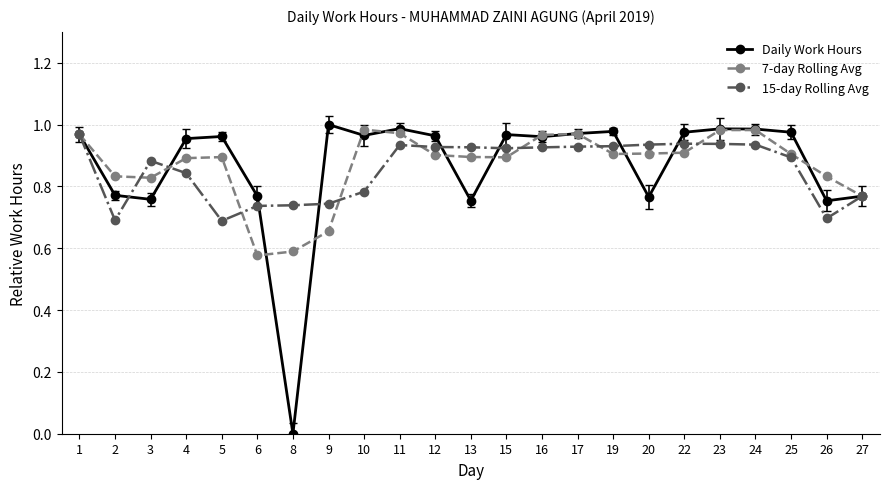

How many intersections are there between 15-day Rolling Avg and 7-day Rolling Avg?

8